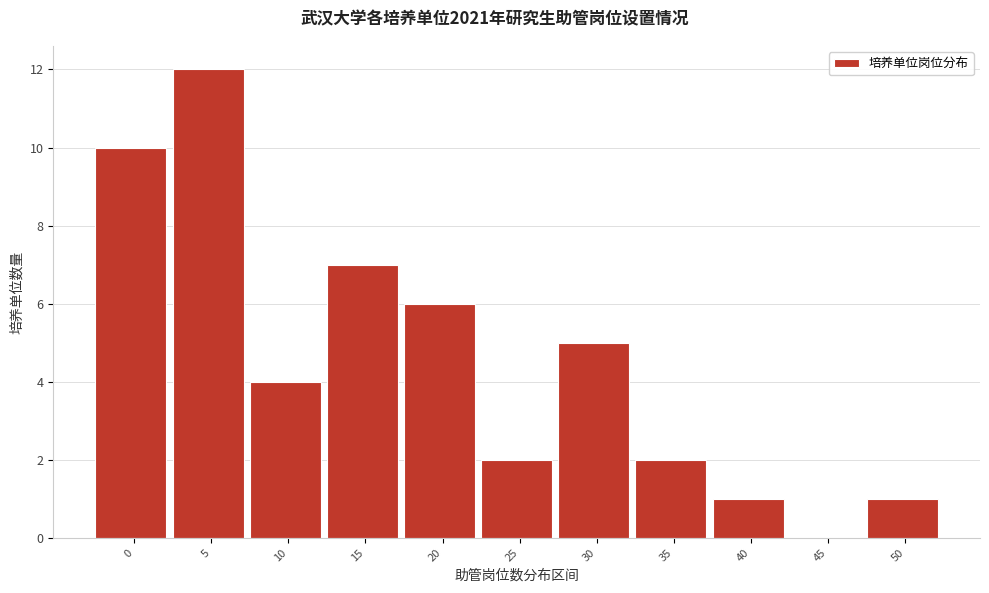

Reading right to left, what are all the values shown in this chart?

50=1	45=0	40=1	35=2	30=5	25=2	20=6	15=7	10=4	5=12	0=10